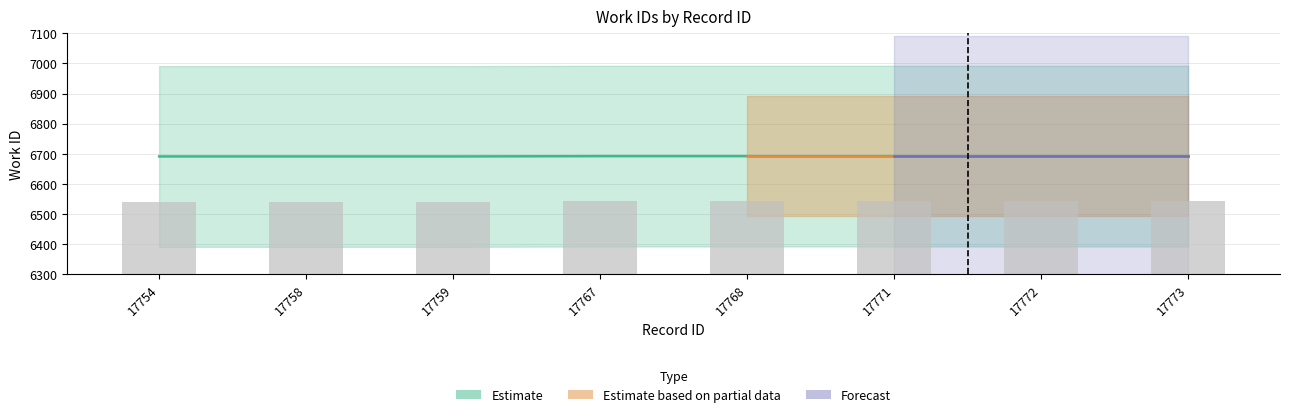

At which label is Estimate closest to 6691?

17754